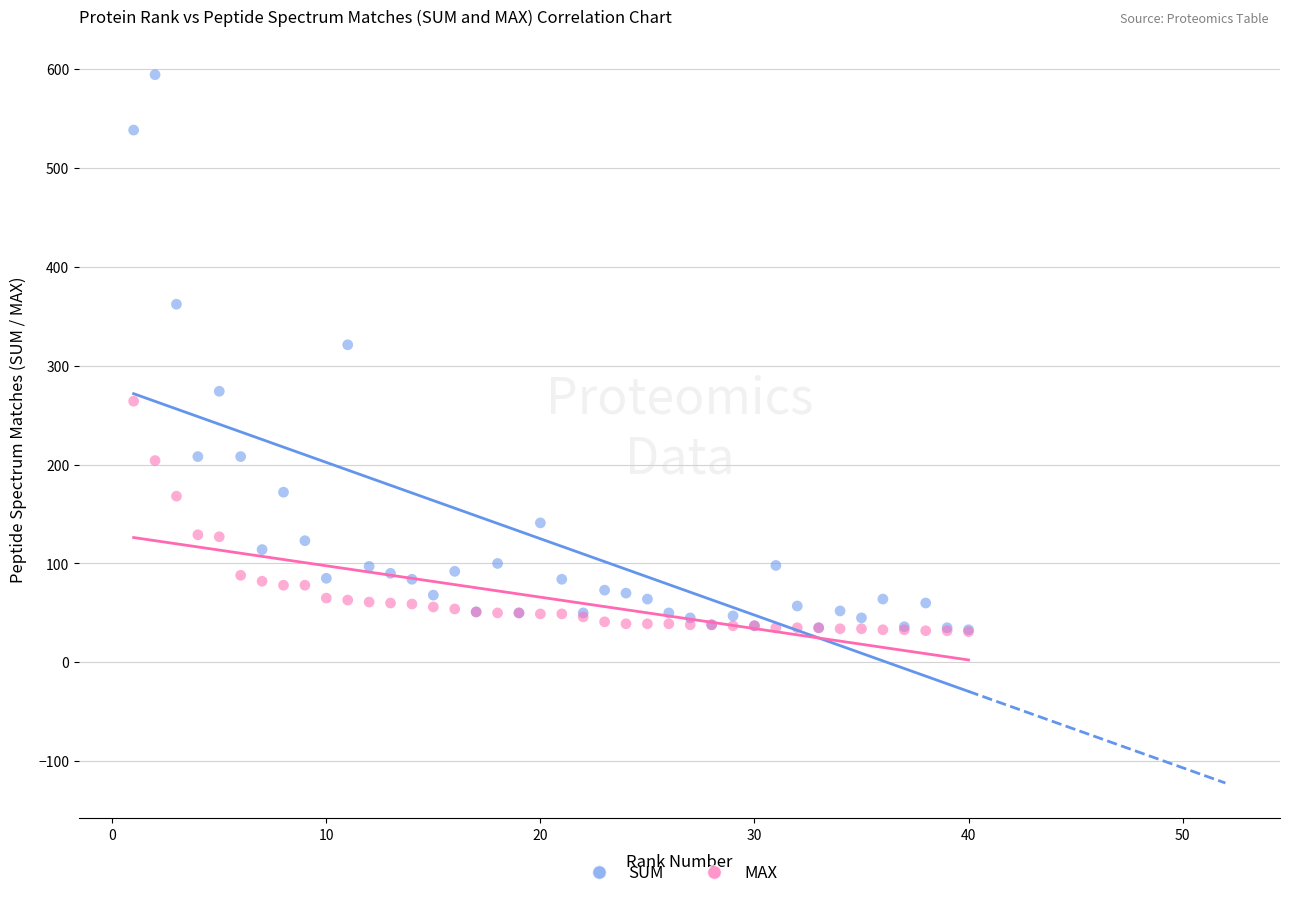

In the SUM series, what Y value is closest to 313?

321